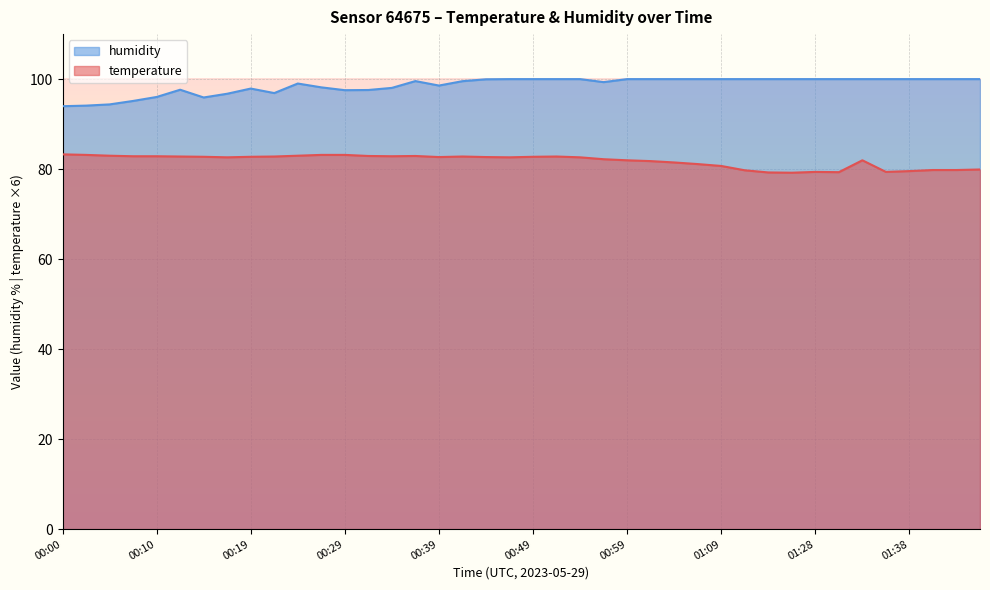

True or false: temperature and humidity intersect in this chart.

False